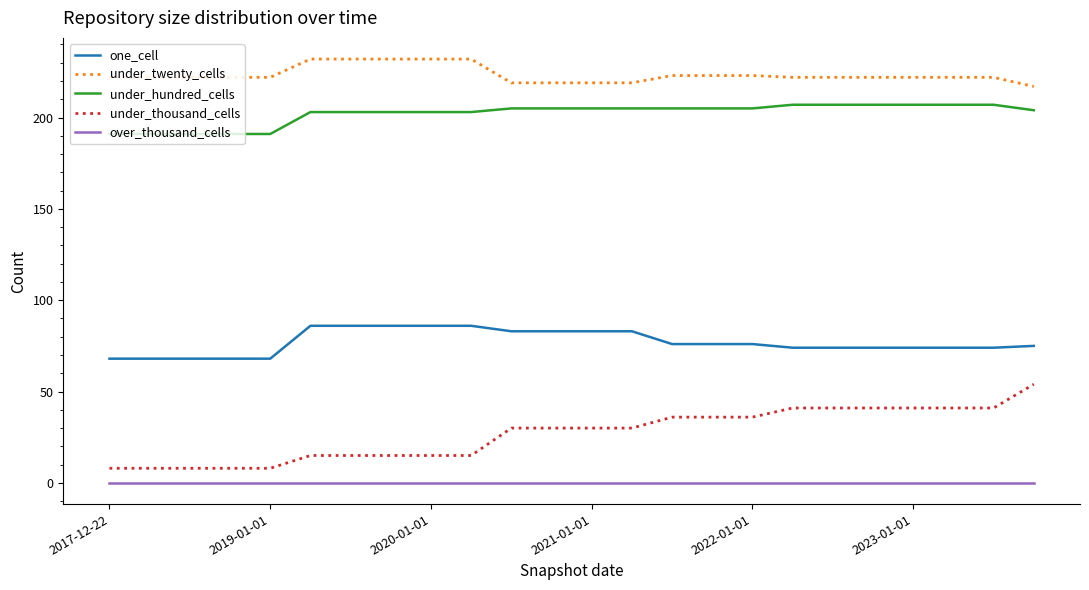

What is the highest value of the under_hundred_cells series?

207